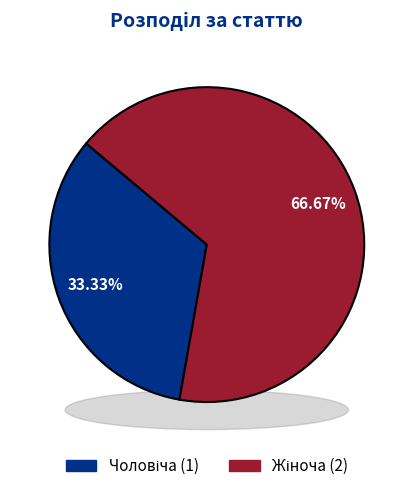

Which slice represents more than half of the pie?

Жіноча